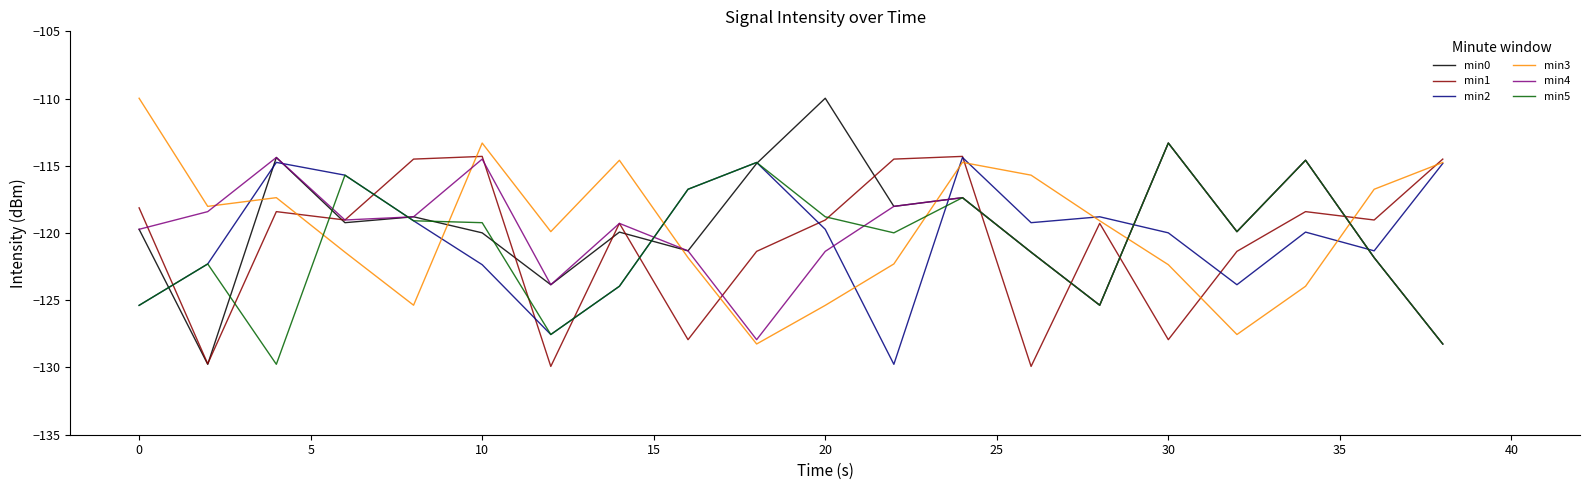

True or false: min0 and min3 intersect in this chart.

True